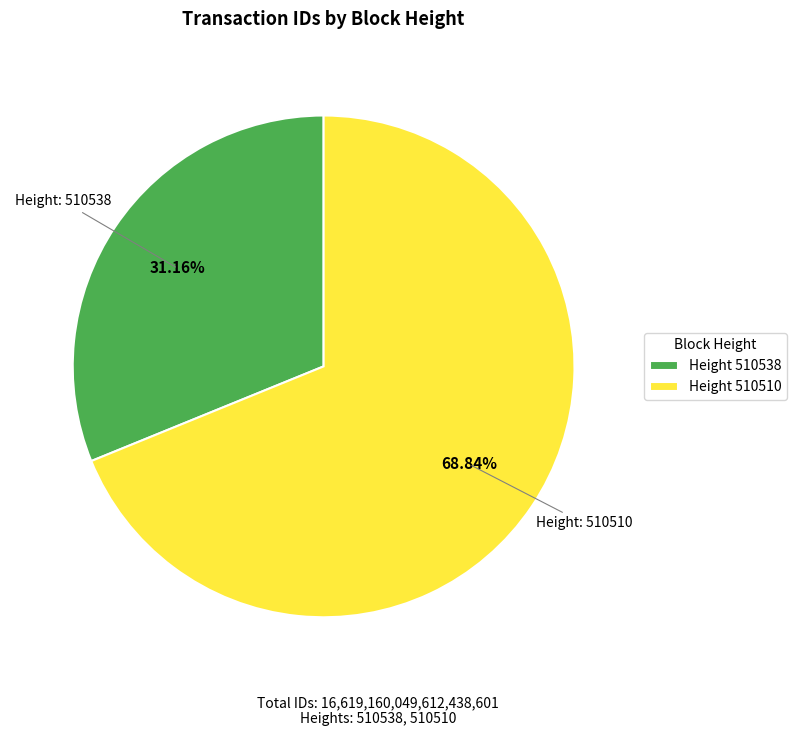

Rank the categories by value from highest to lowest.

Height 510510, Height 510538